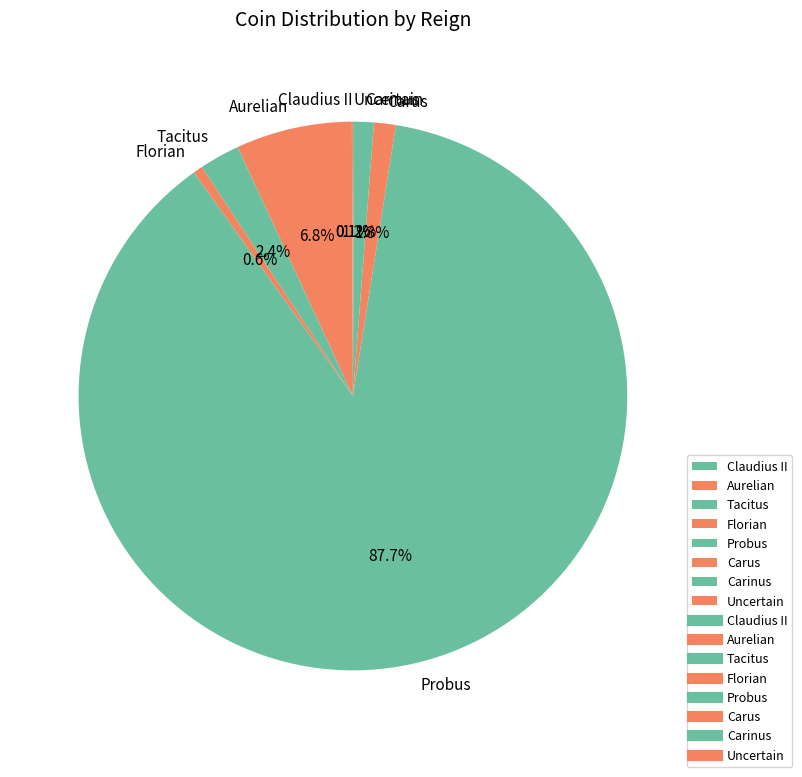

What is the largest slice in the pie chart?

Probus